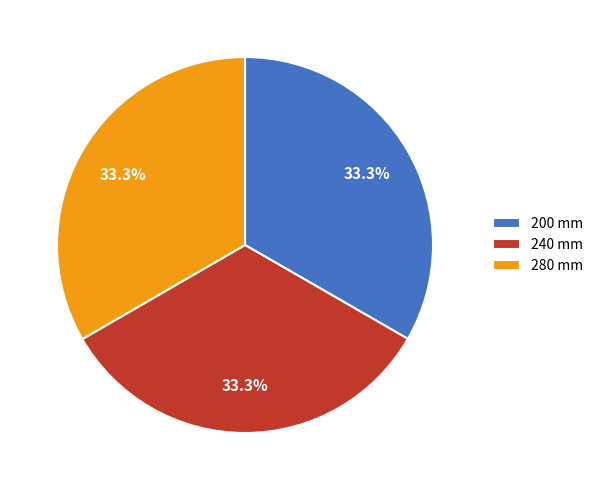

Is 280 mm the majority of the pie?

No